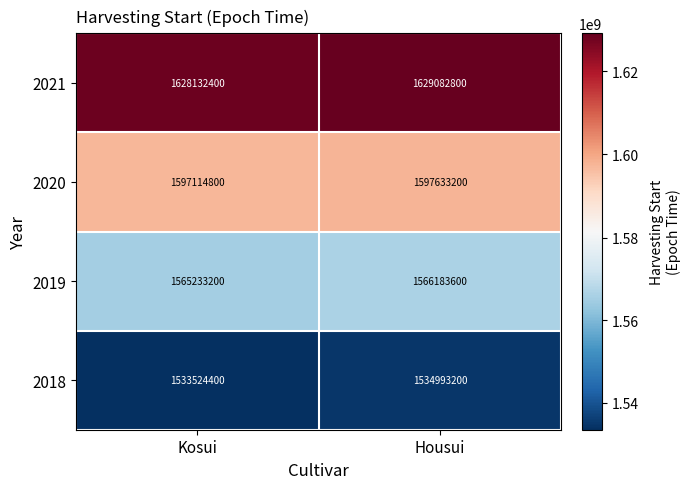

What is the sum of all 2019 values?

3131416800